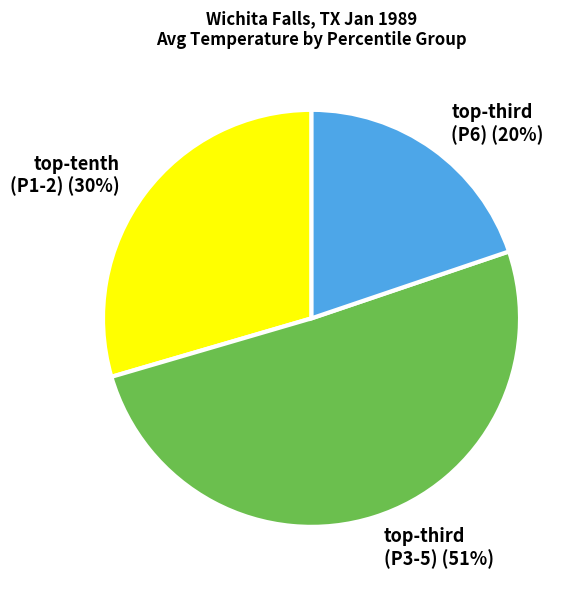

Rank the categories by value from highest to lowest.

top-third (P3-5), top-tenth (P1-2), top-third (P6)